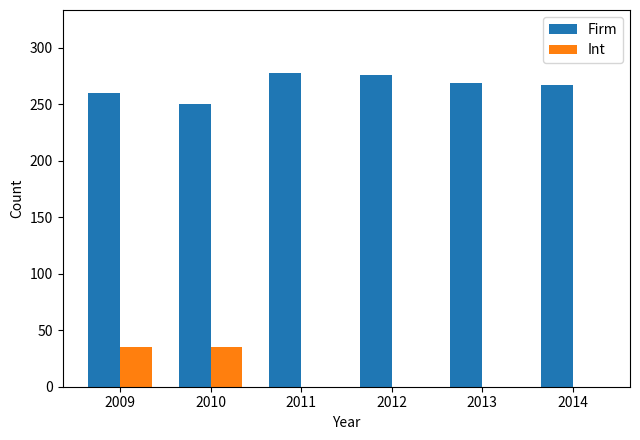

How many categories are shown in the chart?

6